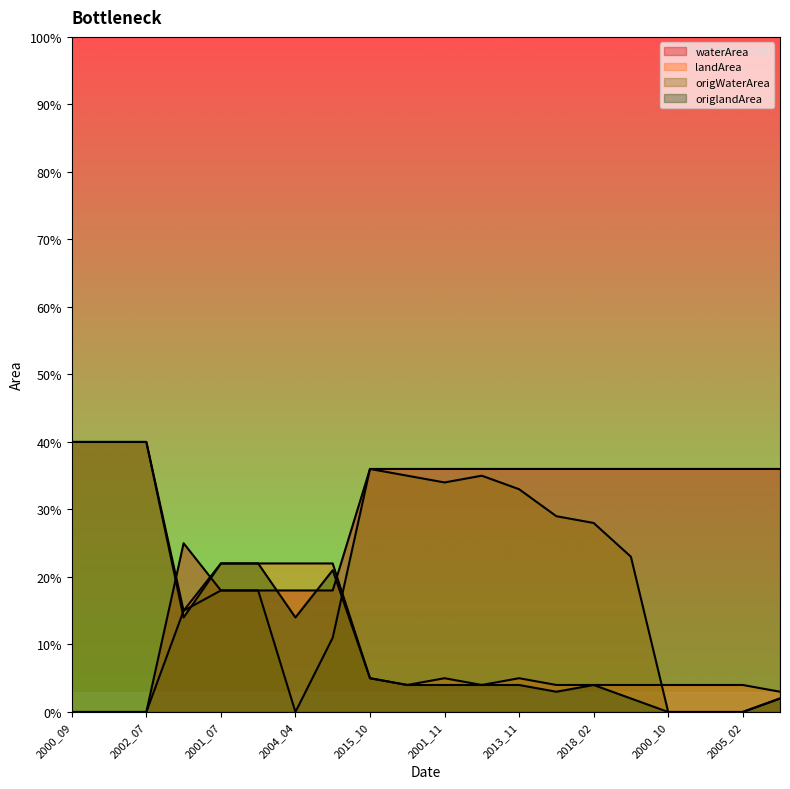

Reading left to right, list all the values displayed in this chart.

waterArea: 2000_09=0.0	2002_06=0.0	2002_07=0.0	2016_05=0.2	2001_07=0.2	2019_08=0.2	2004_04=0.2	2008_04=0.2	2015_10=0.4	2018_10=0.4	2001_11=0.4	2021_12=0.4	2013_11=0.4	2008_02=0.4	2018_02=0.4	2017_10=0.4	2000_10=0.4	2001_10=0.4	2005_02=0.4	1995_11=0.4
landArea: 2000_09=0.4	2002_06=0.4	2002_07=0.4	2016_05=0.1	2001_07=0.2	2019_08=0.2	2004_04=0.2	2008_04=0.2	2015_10=0.1	2018_10=0.0	2001_11=0.1	2021_12=0.0	2013_11=0.1	2008_02=0.0	2018_02=0.0	2017_10=0.0	2000_10=0.0	2001_10=0.0	2005_02=0.0	1995_11=0.0
origWaterArea: 2000_09=0.0	2002_06=0.0	2002_07=0.0	2016_05=0.1	2001_07=0.2	2019_08=0.2	2004_04=0.0	2008_04=0.1	2015_10=0.4	2018_10=0.3	2001_11=0.3	2021_12=0.3	2013_11=0.3	2008_02=0.3	2018_02=0.3	2017_10=0.2	2000_10=0.0	2001_10=0.0	2005_02=0.0	1995_11=0.0
origlandArea: 2000_09=0.4	2002_06=0.4	2002_07=0.4	2016_05=0.1	2001_07=0.2	2019_08=0.2	2004_04=0.1	2008_04=0.2	2015_10=0.1	2018_10=0.0	2001_11=0.0	2021_12=0.0	2013_11=0.0	2008_02=0.0	2018_02=0.0	2017_10=0.0	2000_10=0.0	2001_10=0.0	2005_02=0.0	1995_11=0.0